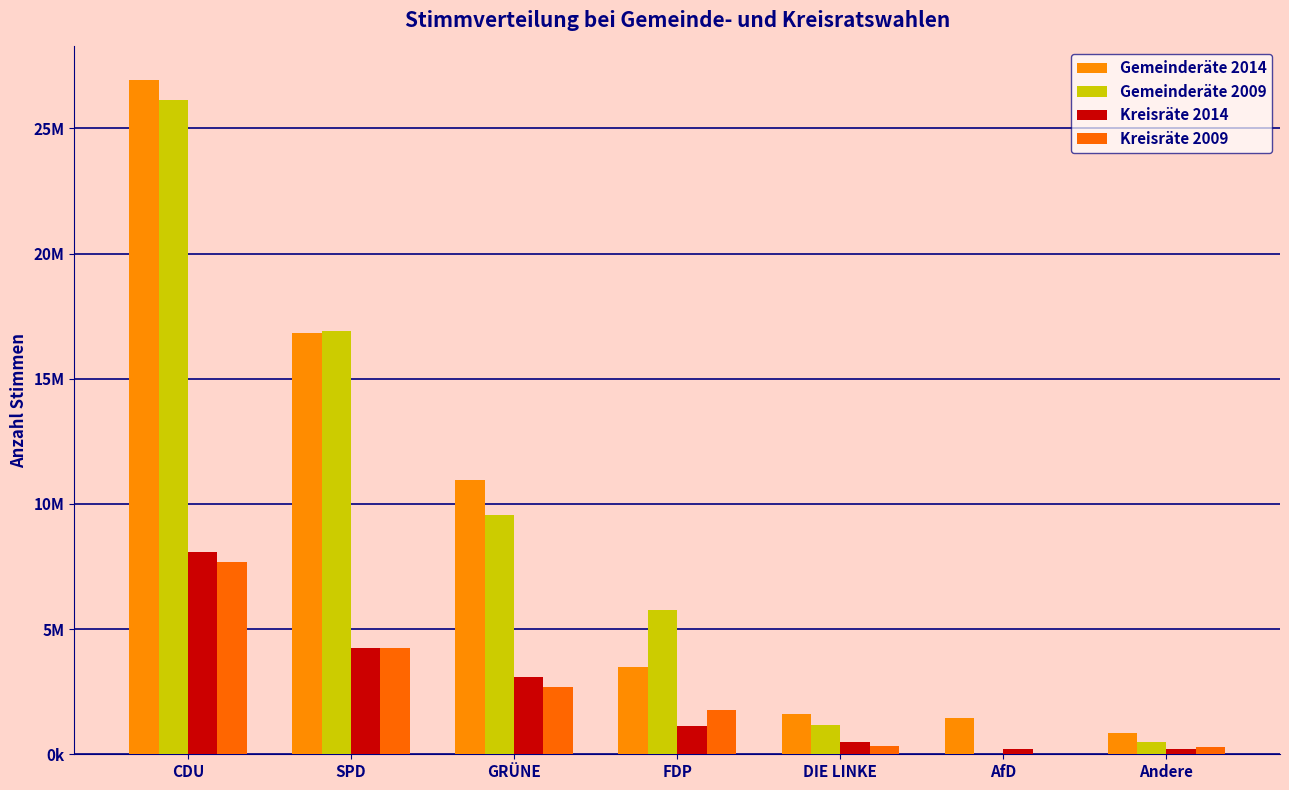

True or false: Kreisräte 2014 has a value of 214780 at AfD.

True